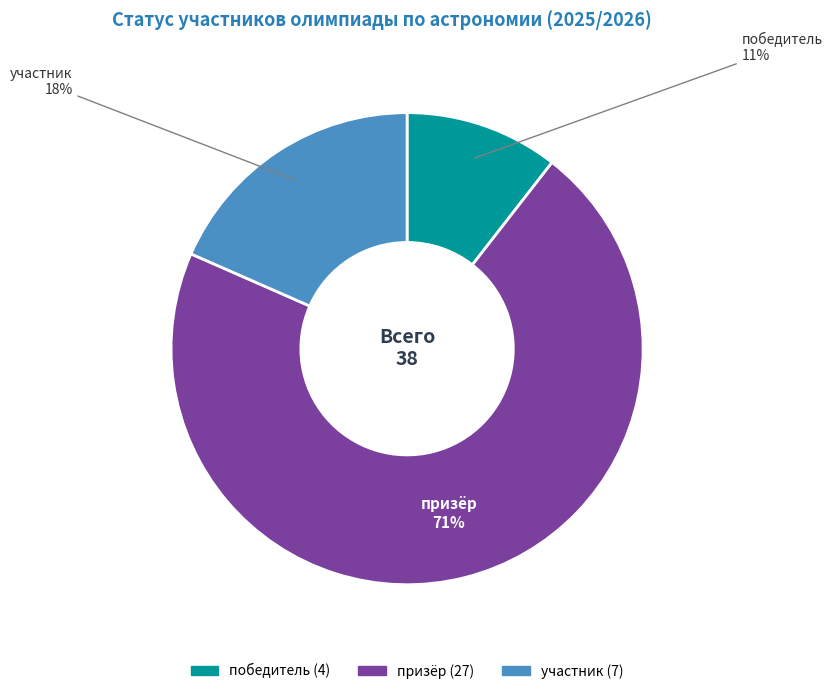

Is there a majority slice in this chart?

Yes